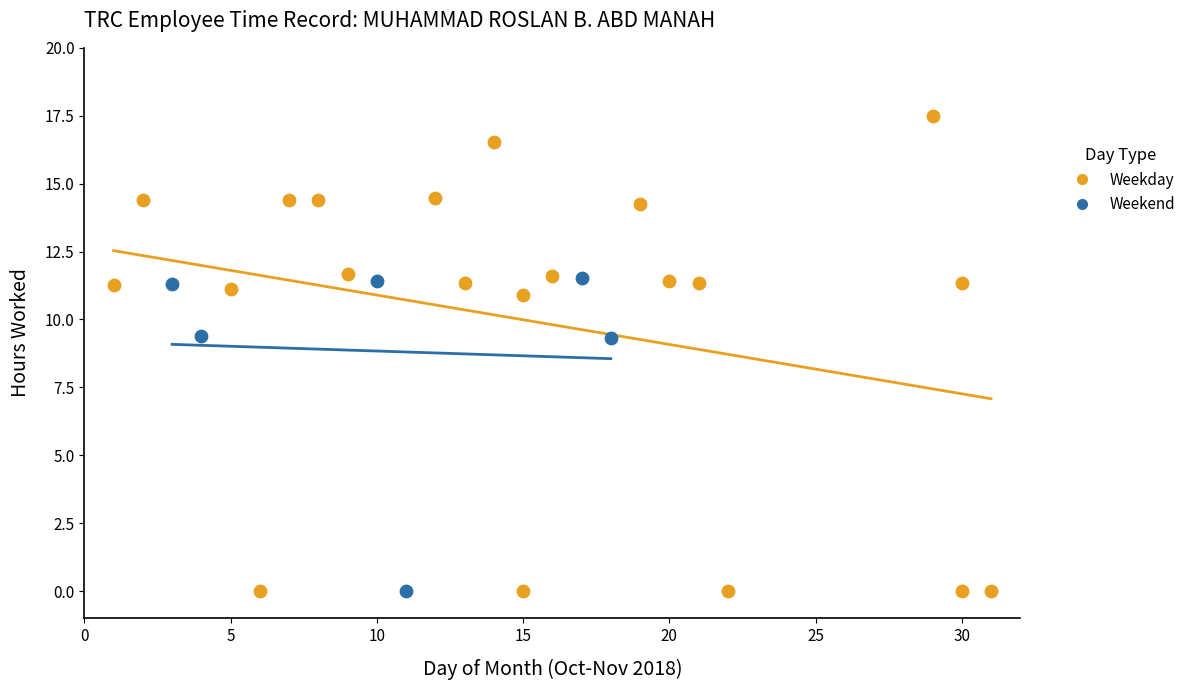

Which series contains the highest Y value?

Weekday